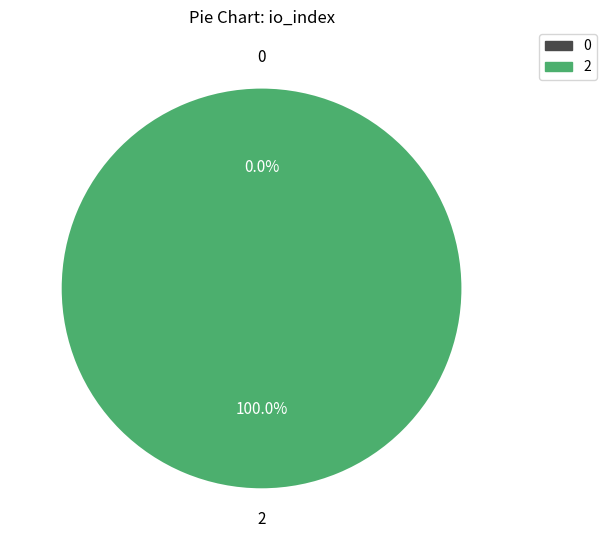

What percentage is NOT represented by 0?

100.0%